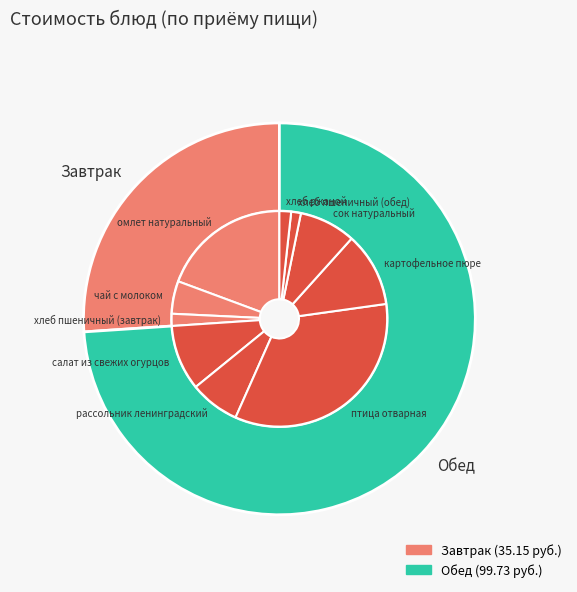

How much of the chart is everything except рассольник ленинградский?

92.5%